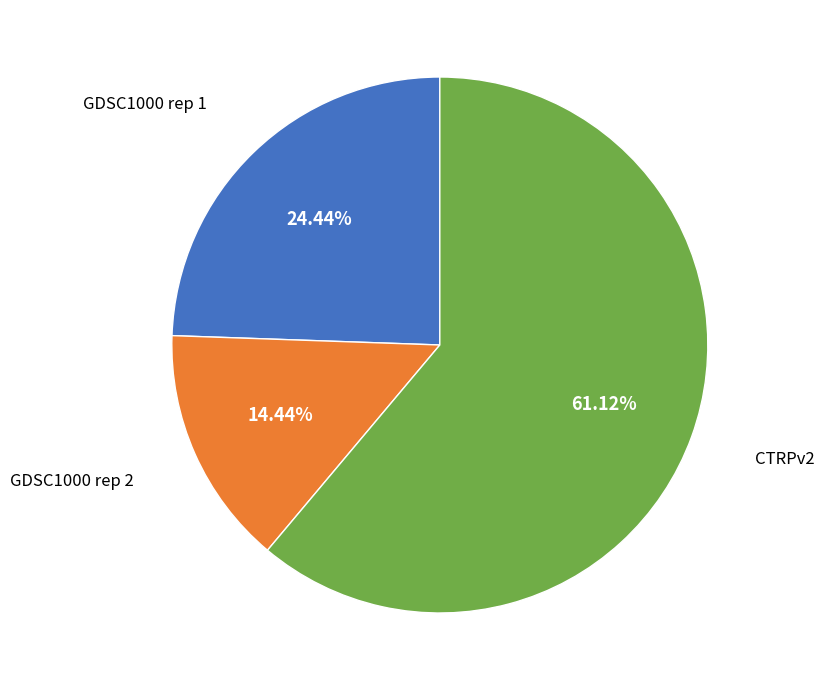

True or false: CTRPv2 accounts for 61% of the total.

True